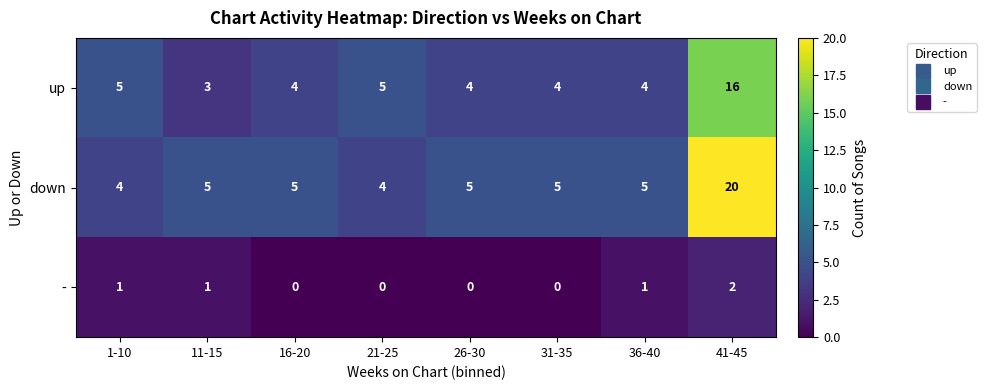

Which label corresponds to the largest value in the chart?

41-45